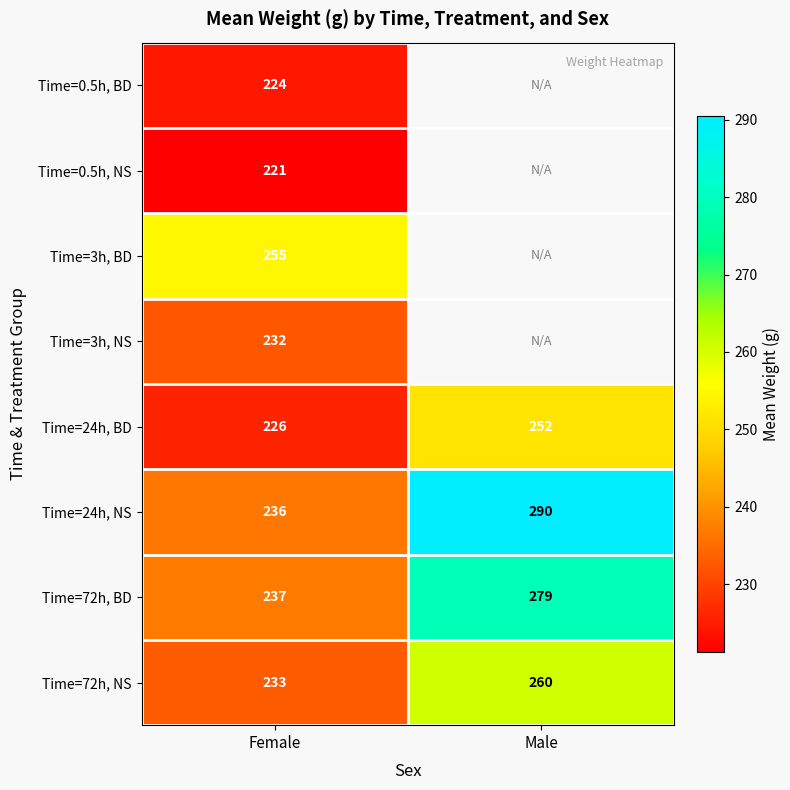

Count the number of categories in the chart.

2